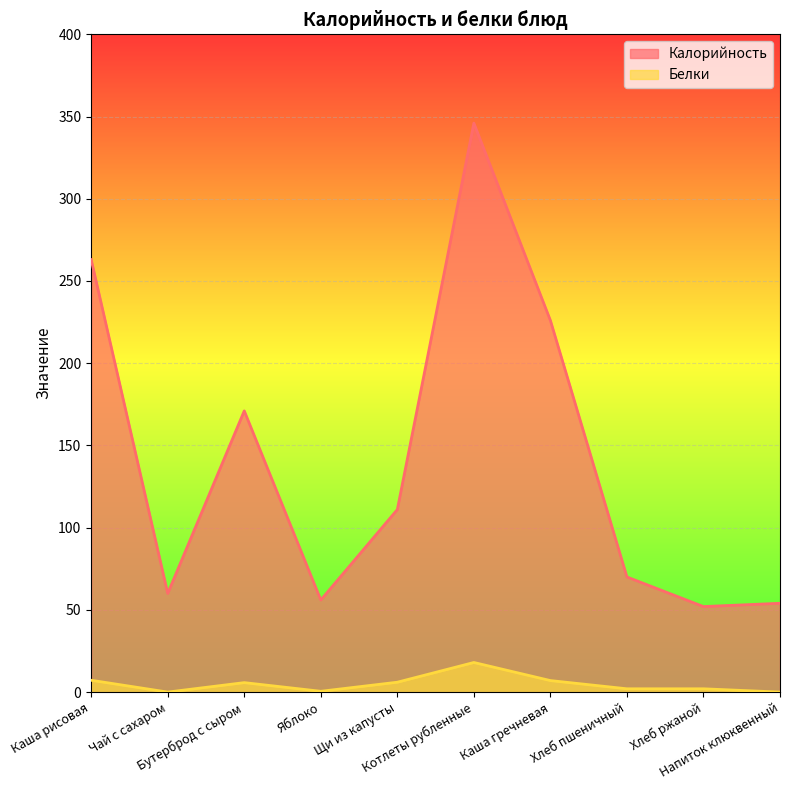

At which label does Белки reach its minimum?

Чай с сахаром